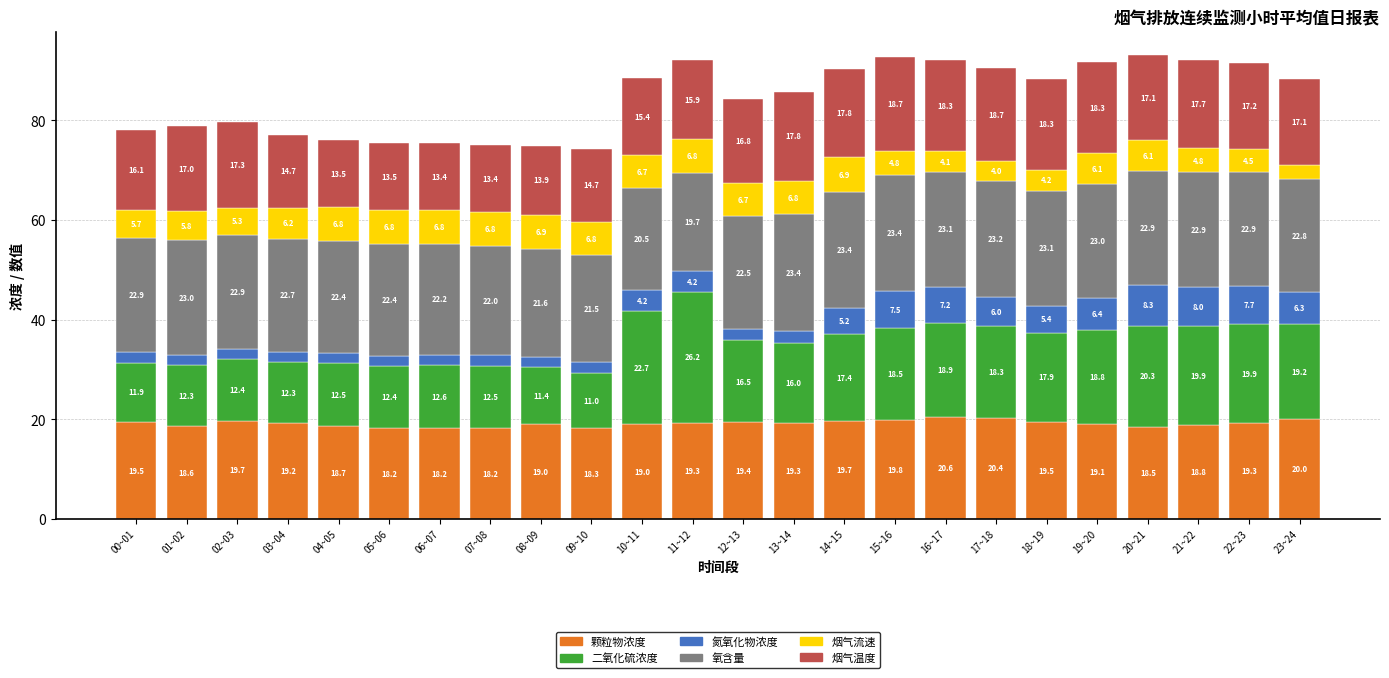

What is the value of the 颗粒物浓度 bar at the 21st from the left?

18.5